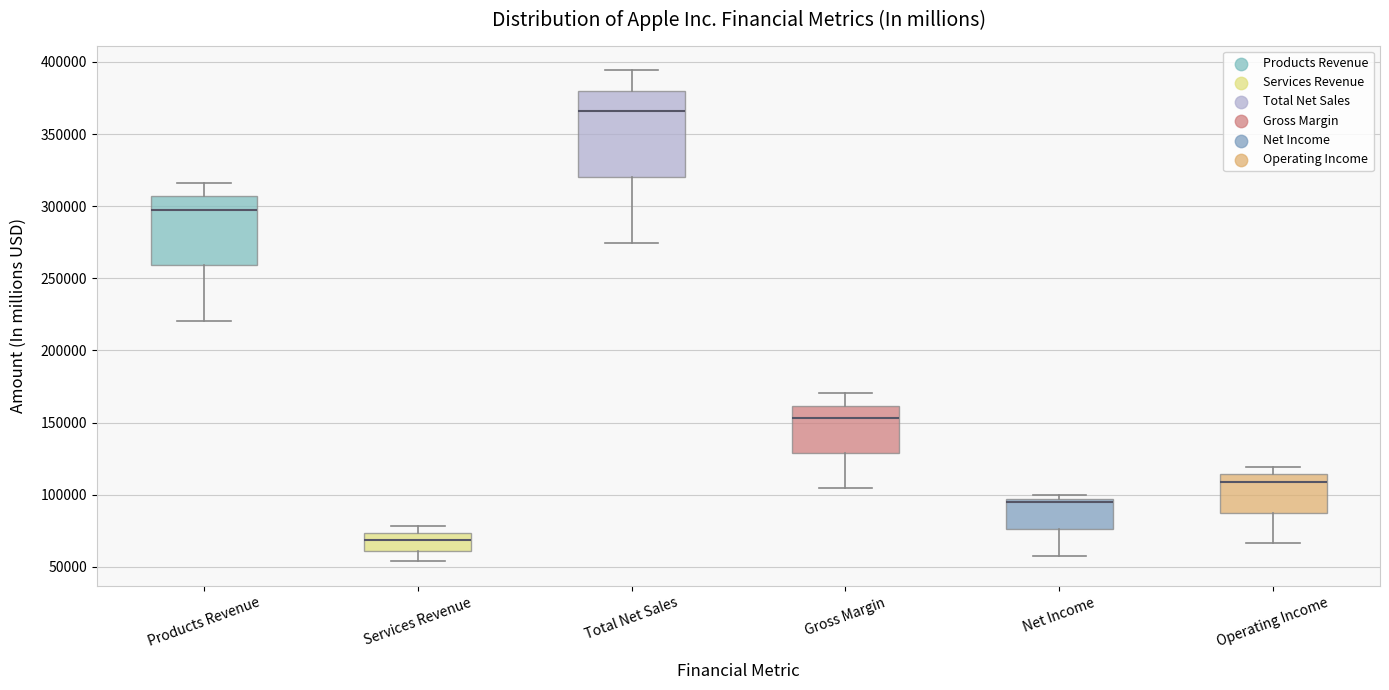

Comparing the boxes themselves (not the whiskers), which one is the tallest?

Total Net Sales